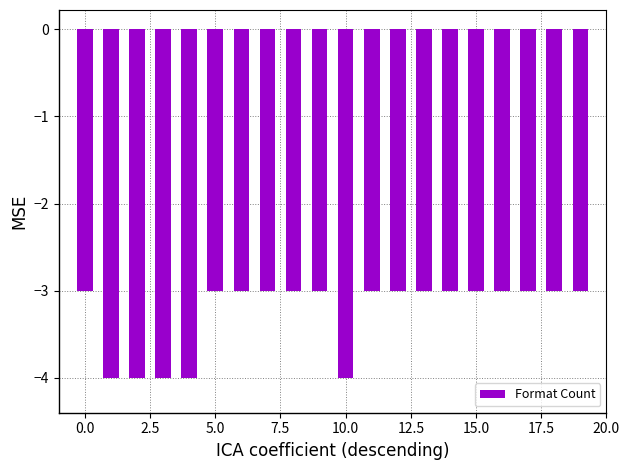

What is the maximum value shown in the chart?

-3